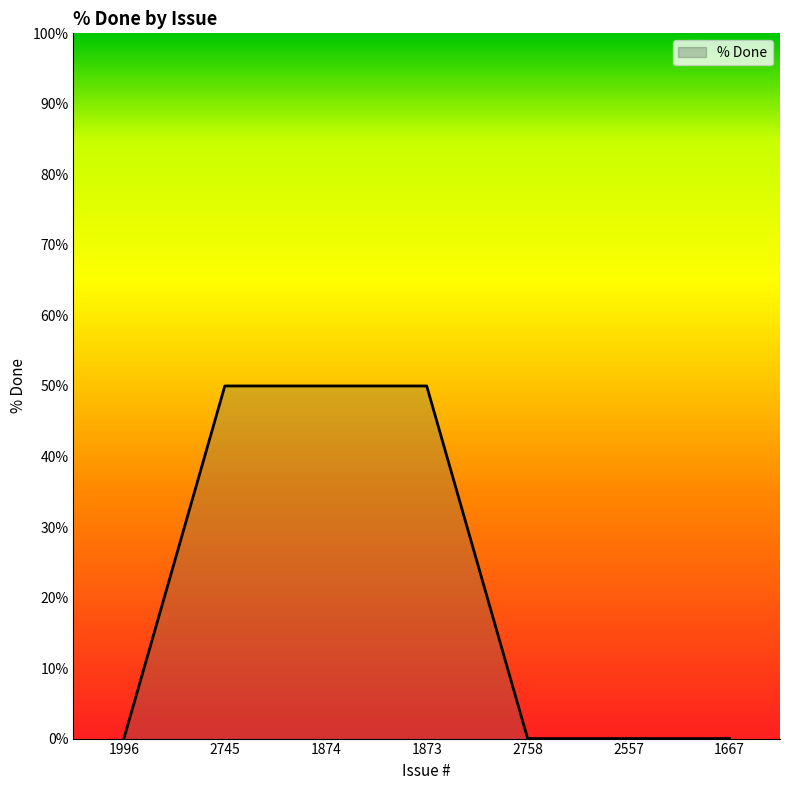

What position from the left is 1874?

3